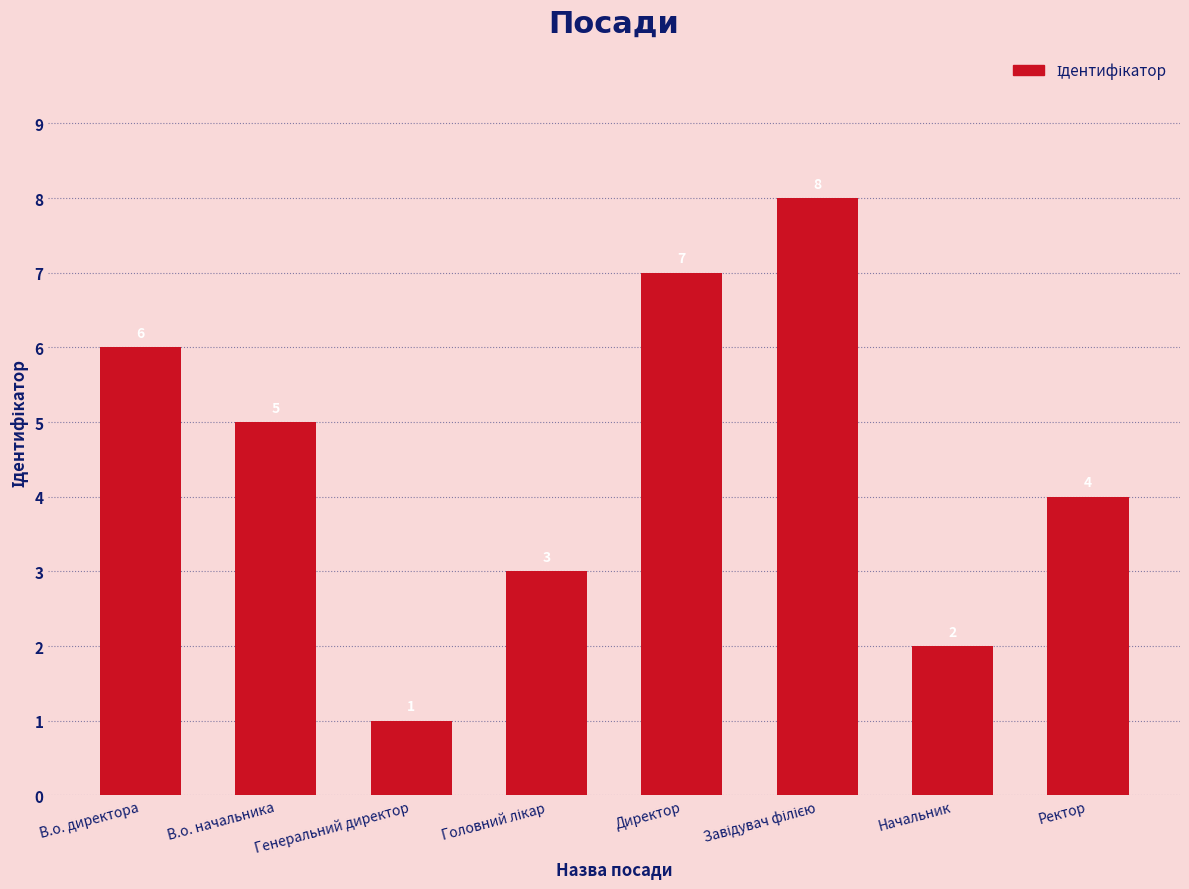

What is the label of the 3rd bar from the left?

Генеральний директор